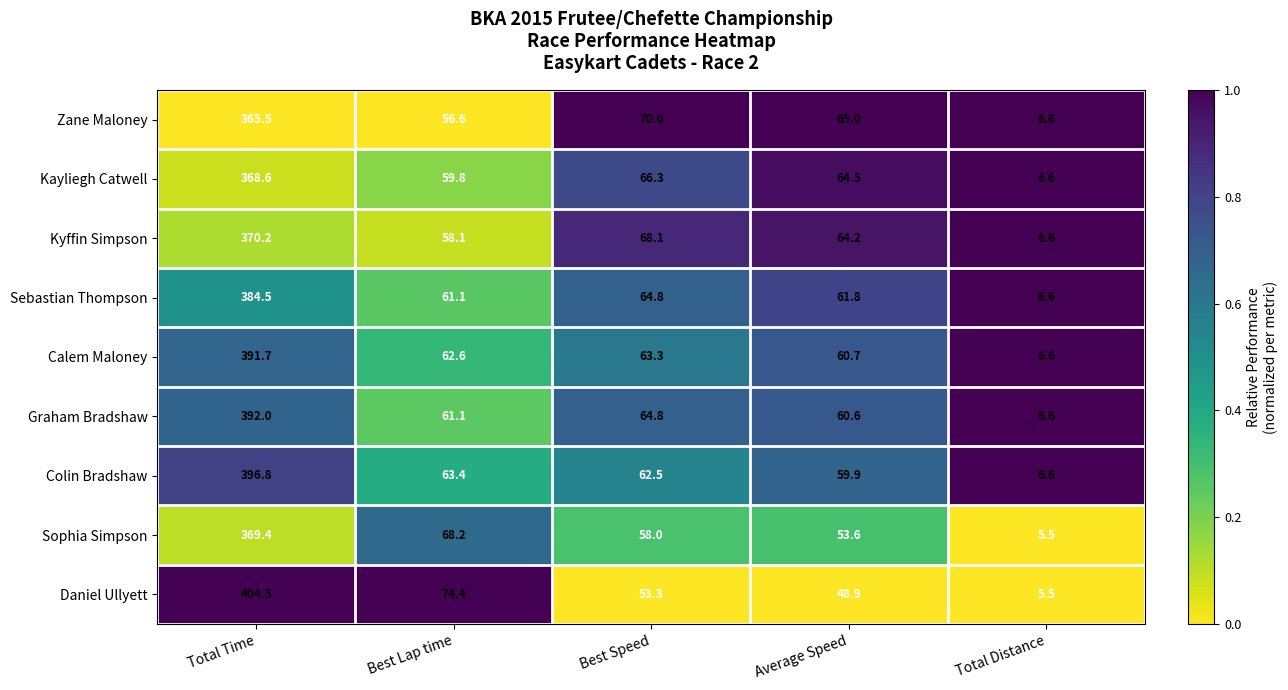

At which category does the chart reach its minimum across all series?

Total Distance